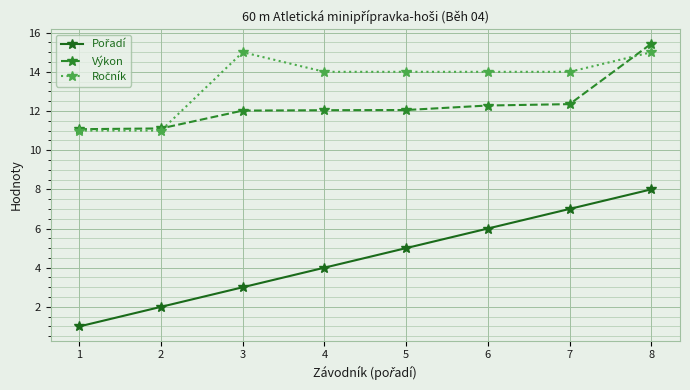

What is the spread (max minus min) of values at 5?

9.0